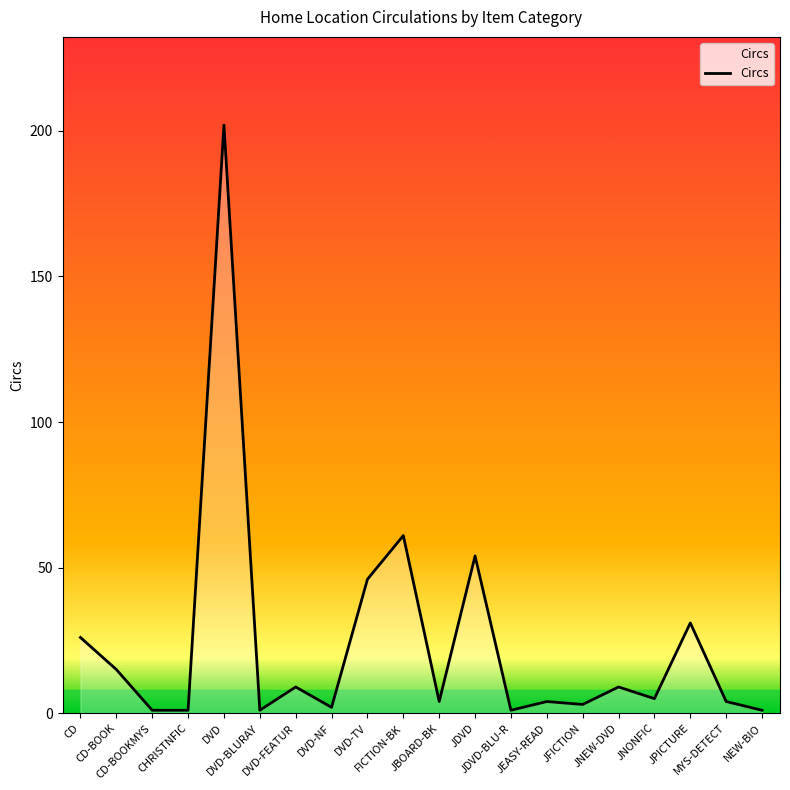

What is the greatest value displayed?

202